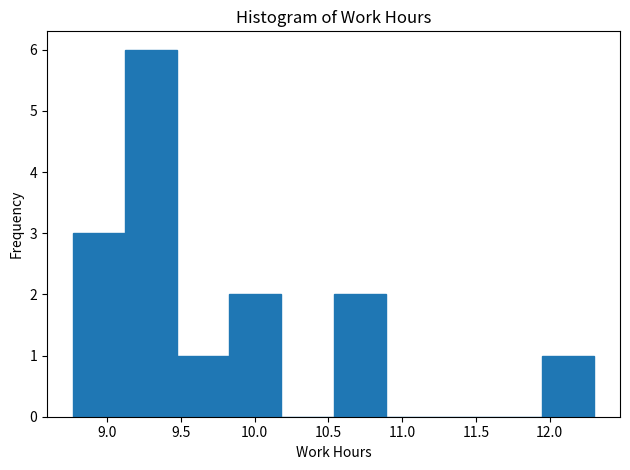

Reading left to right, list every bar in this chart as the range it spans on the x-axis followed by its height. Neither the bar edges nor the heights are printed on the chart, so give them approximately, as read against the axes.

8.75 to 9.10: 3
9.10 to 9.50: 6
9.50 to 9.85: 1
9.85 to 10.20: 2
10.20 to 10.55: 0
10.55 to 10.90: 2
10.90 to 11.25: 0
11.25 to 11.60: 0
11.60 to 11.95: 0
11.95 to 12.30: 1